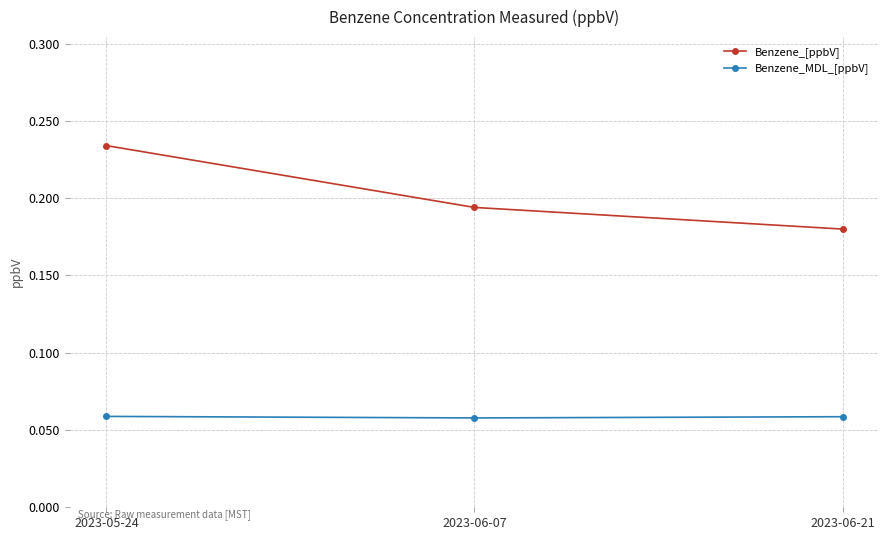

What is the label of the 1st point from the right?

2023-06-21